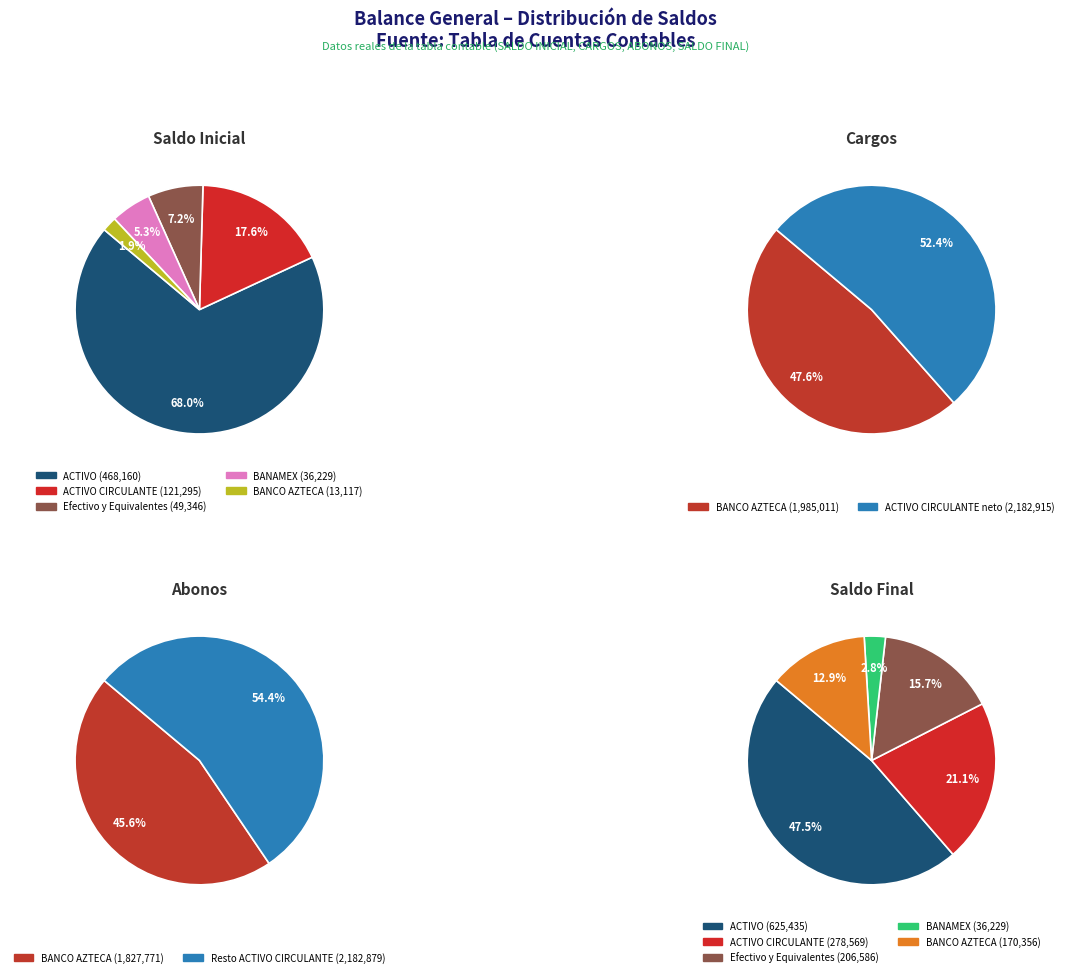

Combined, do ACTIVO CIRCULANTE and Efectivo account for over 50%?

No